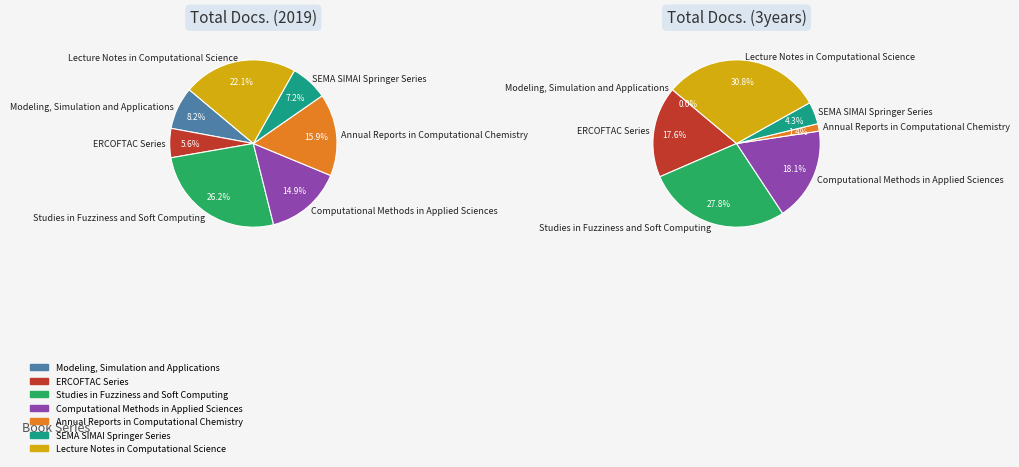

Is there any slice that represents more than half of the pie?

No